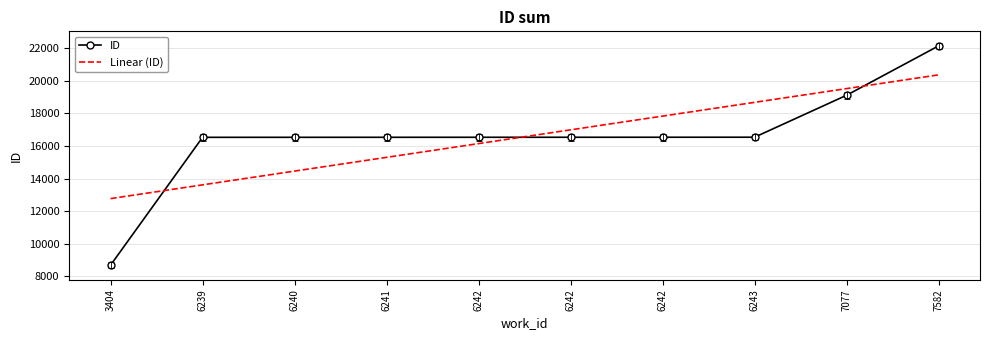

List the series in order of their peak value, lowest first.

Linear (ID), ID